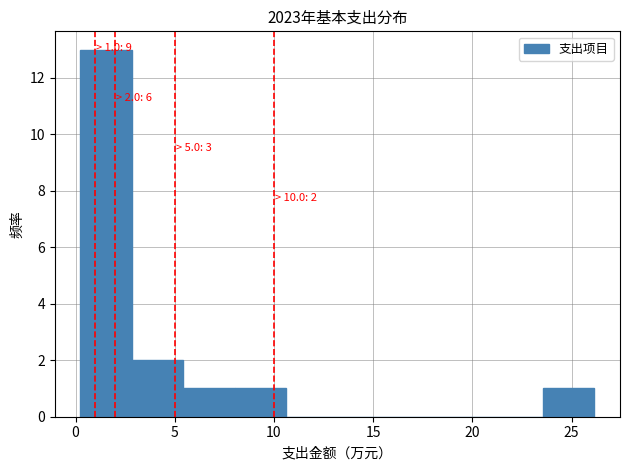

Which range on the x-axis has the tallest bar?

0.5 to 3.0